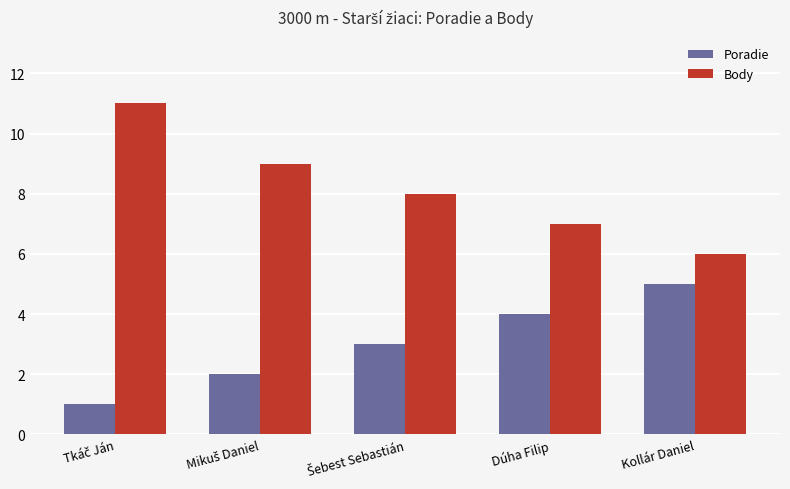

Rank the series by their maximum value, from lowest to highest.

Poradie, Body